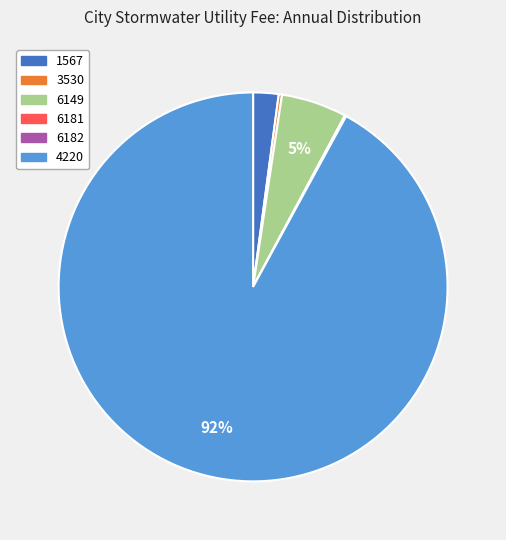

To the nearest percent, what is the average slice percentage?

17%